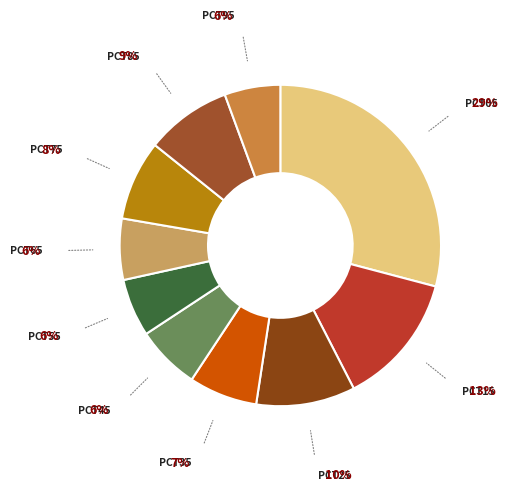

How many segments does this pie chart have?

10